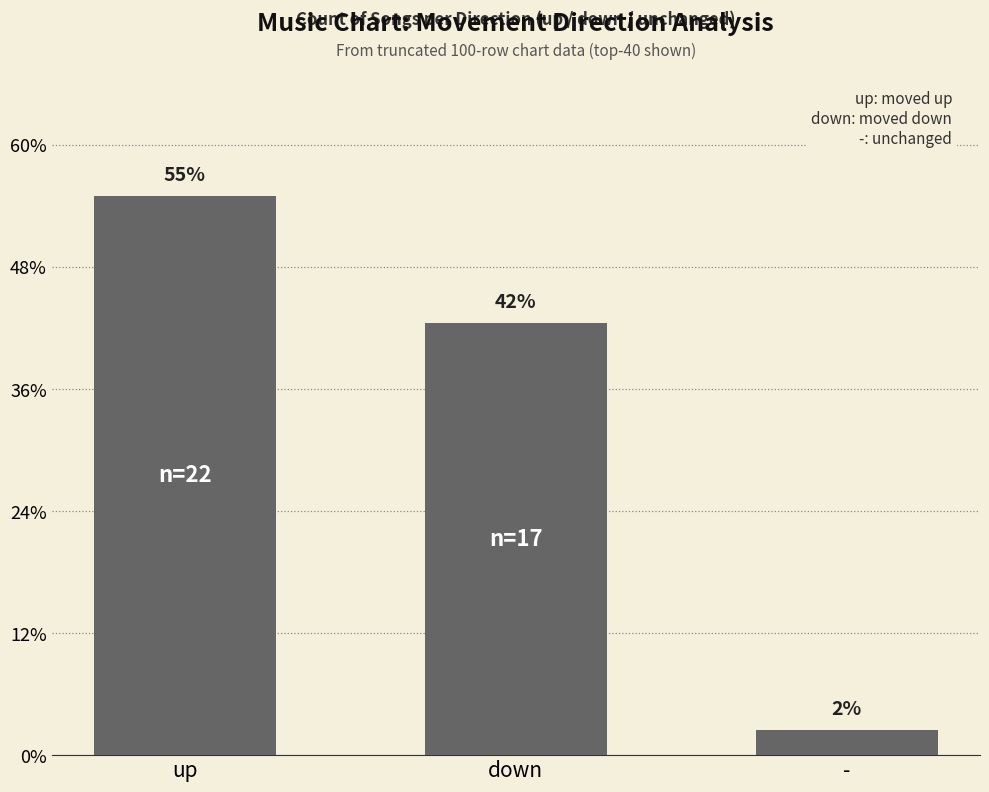

True or false: the data shows 42.5 at down.

True